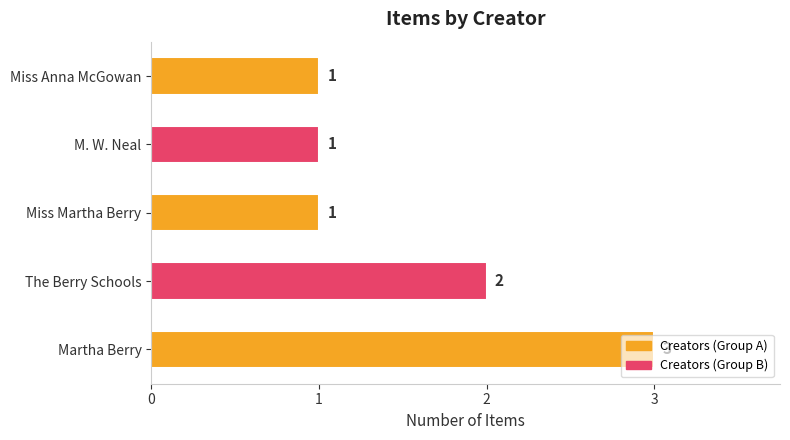

What is the maximum value shown in the chart?

3